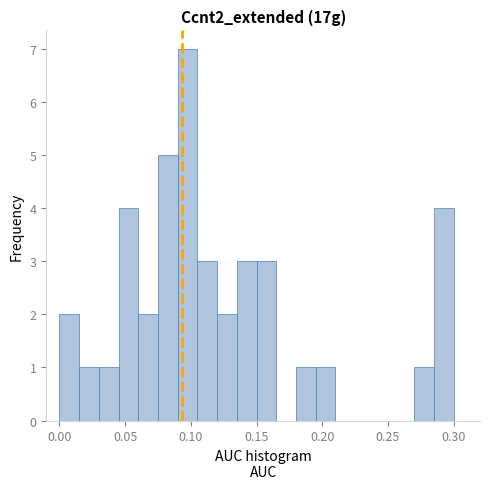

Around what value on the x-axis is the tallest bar? Give the approximate position of its centre, as read against the axis.

0.100